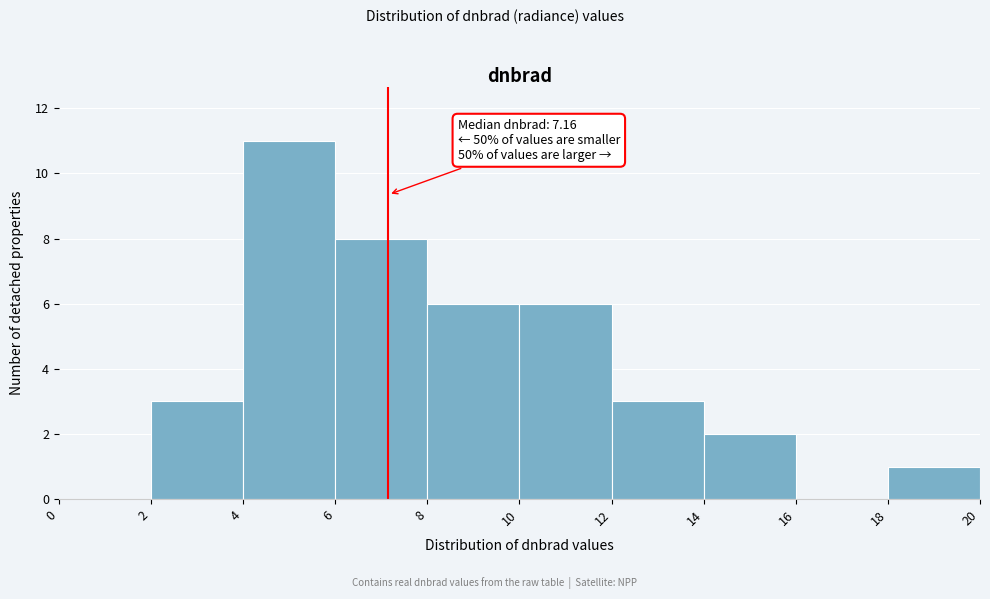

Which range on the x-axis has the tallest bar?

4 to 6